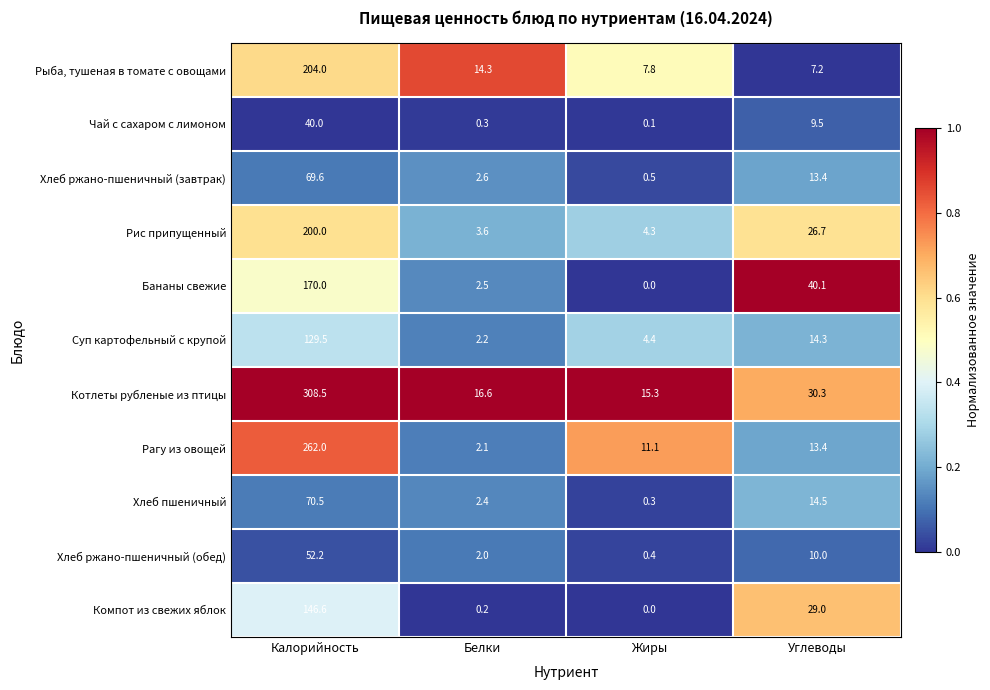

True or false: Рис припущенный has a value of 4.3 at Жиры.

True